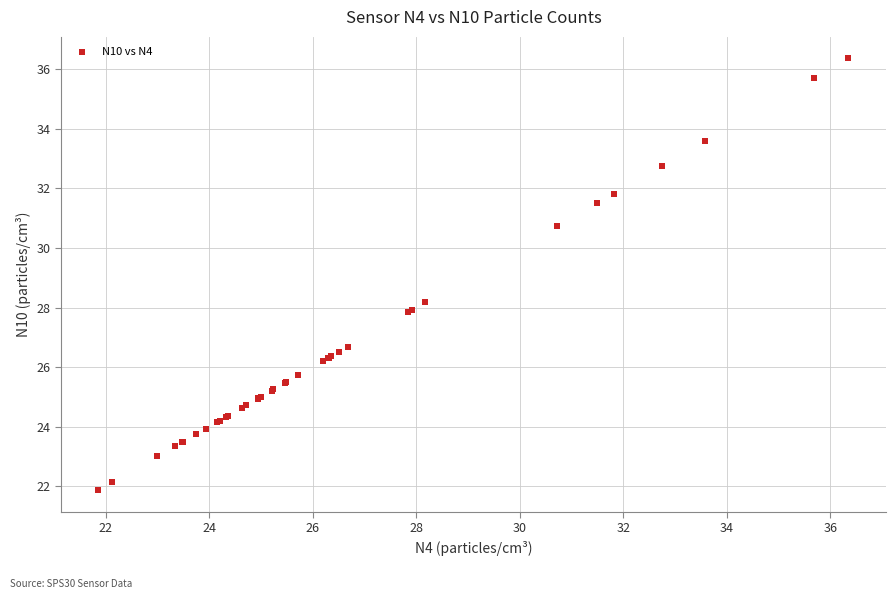

What Y value in the scatter plot is closest to 29?

28.2